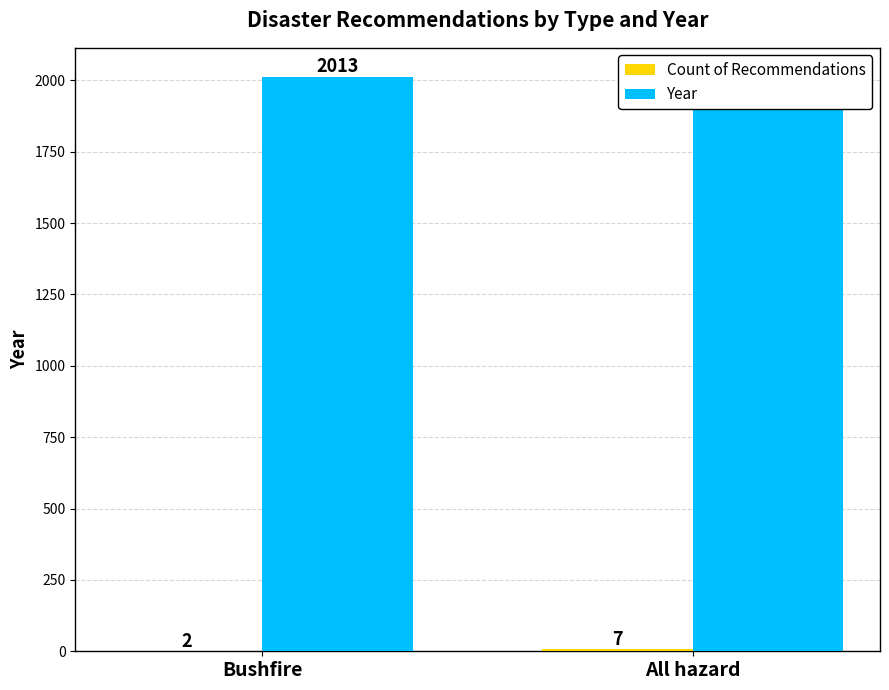

What is the highest value of the Year series?

2013